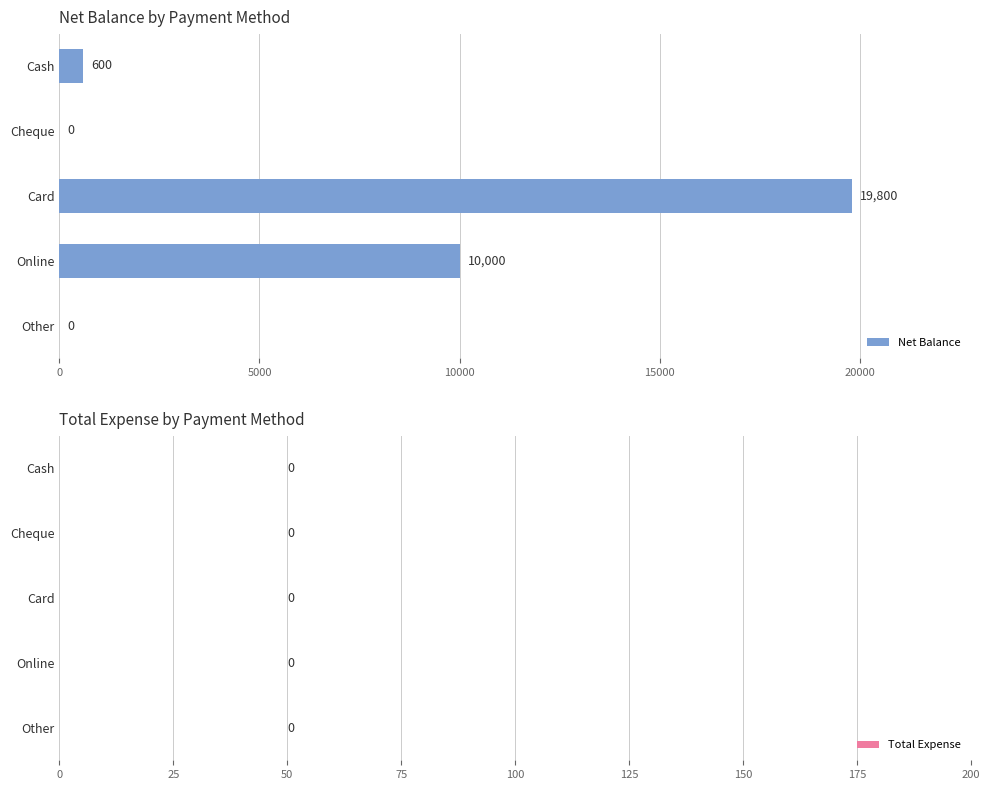

What is the maximum value shown in the chart?

19800